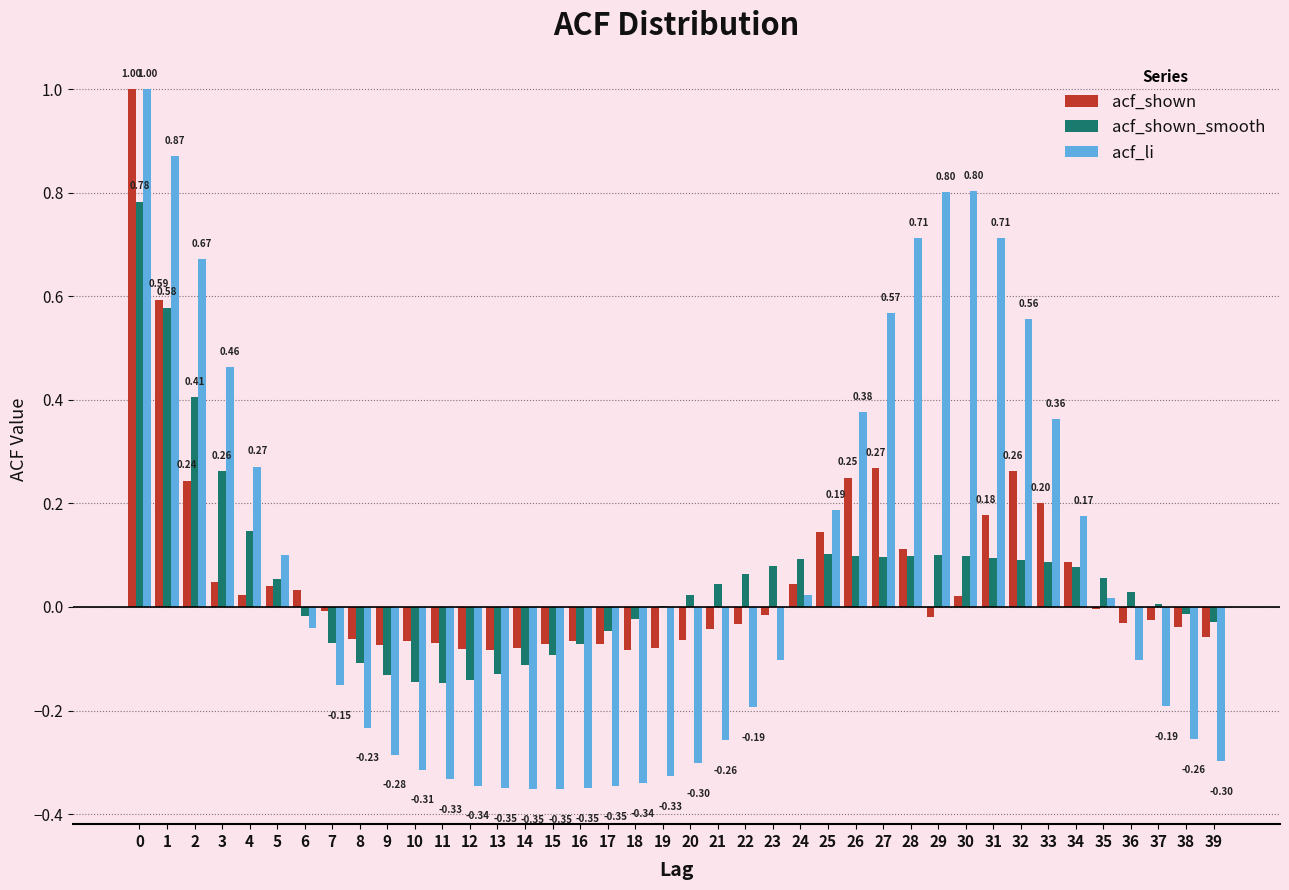

Between 9 and 28, which series saw the biggest shift?

acf_li